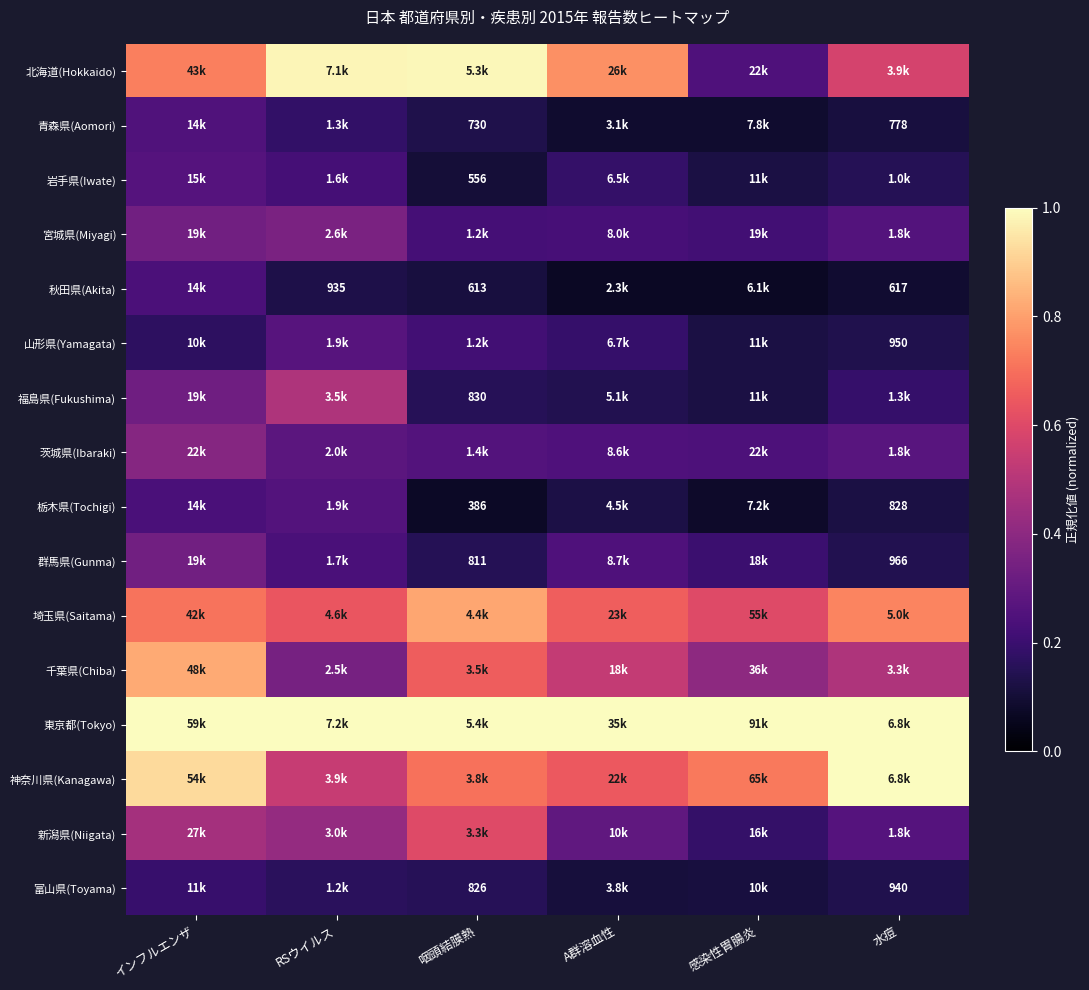

The value of 北海道(Hokkaido) at RSウイルス is 0.3. True or false?

False